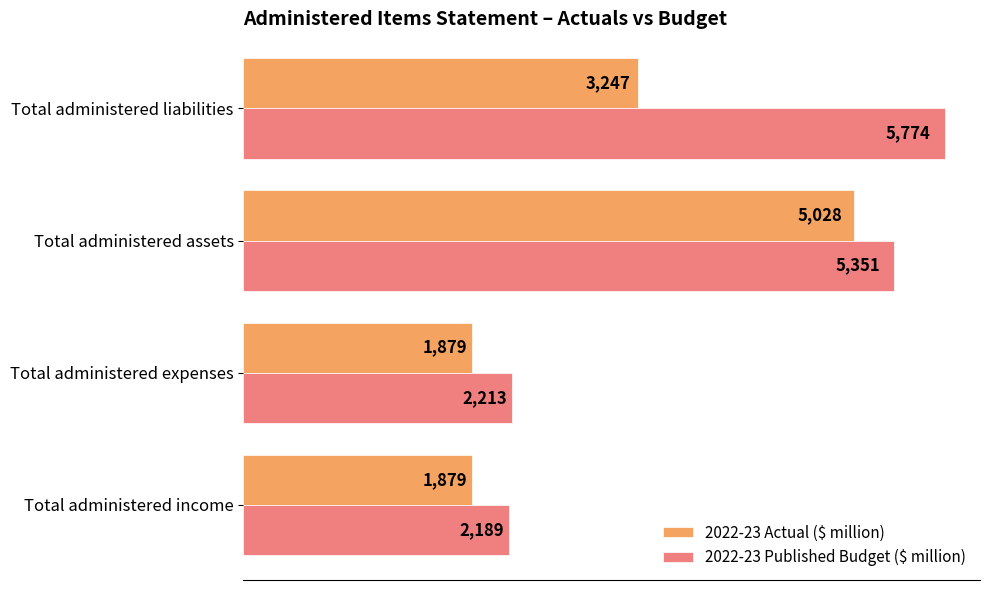

Where is 2022-23 Published Budget ($ million) nearest to the value 3981?

Total administered assets